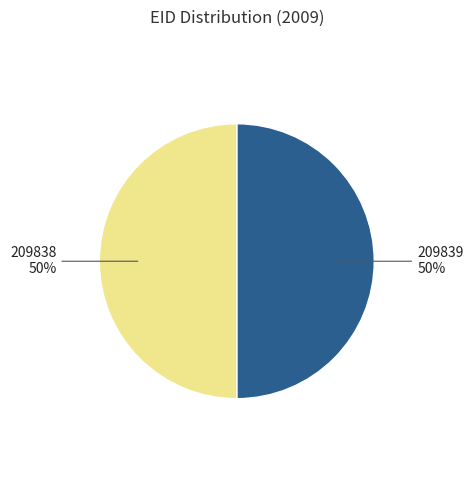

To the nearest percent, what is the average slice percentage?

50%